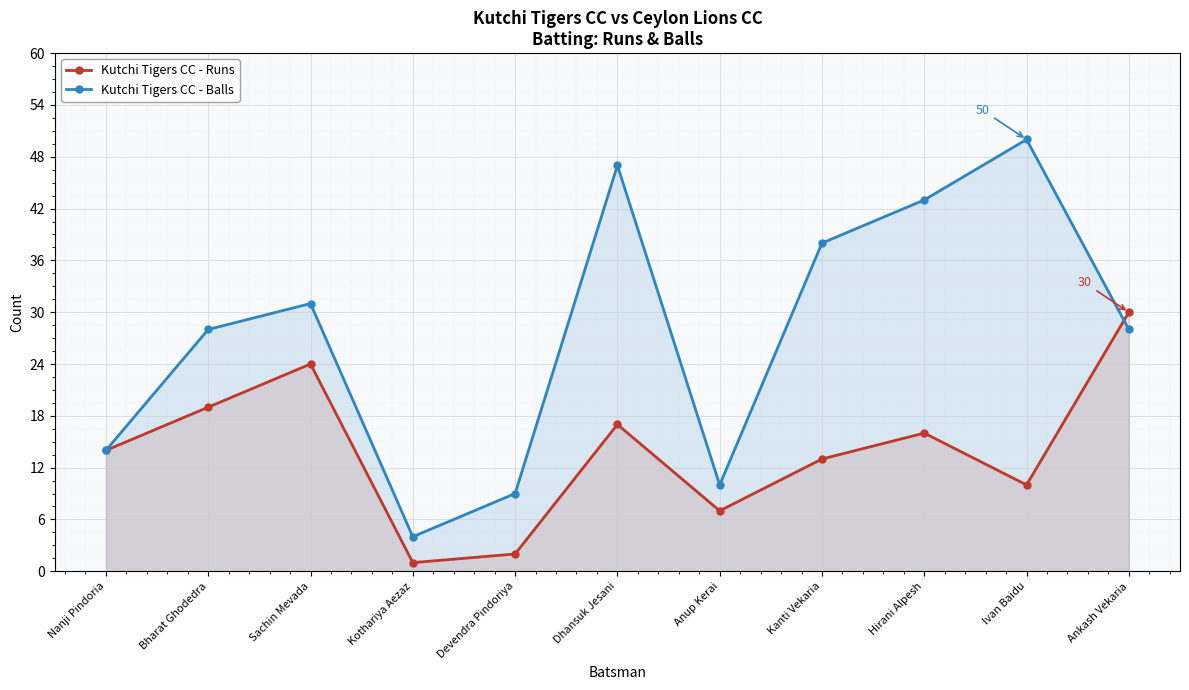

How many intersections are there between Kutchi Tigers CC - Runs and Kutchi Tigers CC - Balls?

1